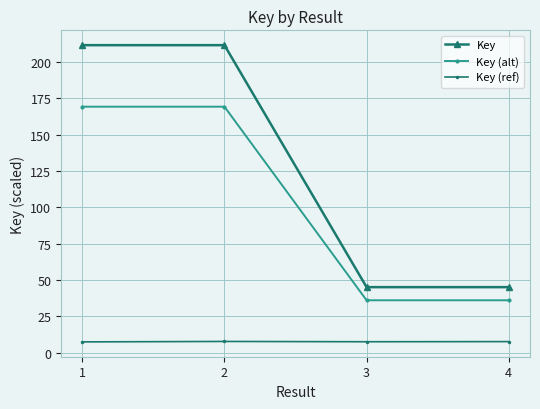

What is the sum of the Key values at 2 and 4?

256.7